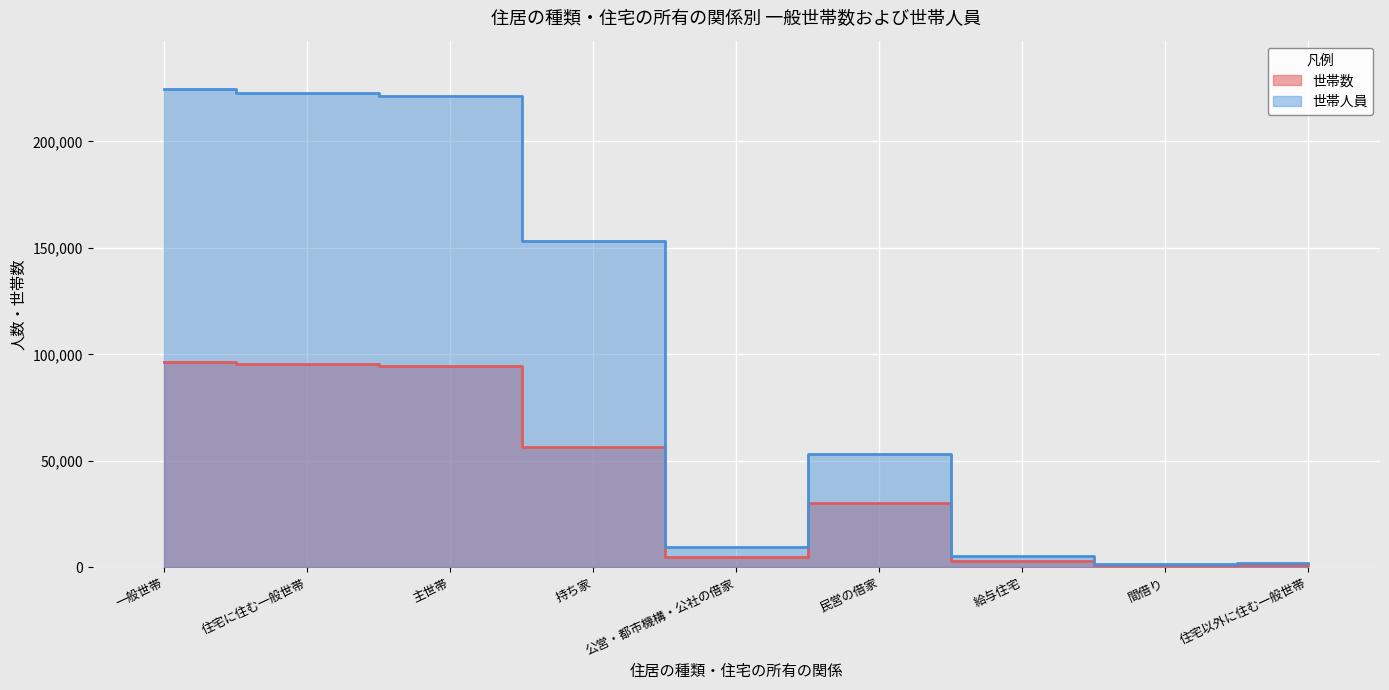

How many distinct data groups are displayed?

2